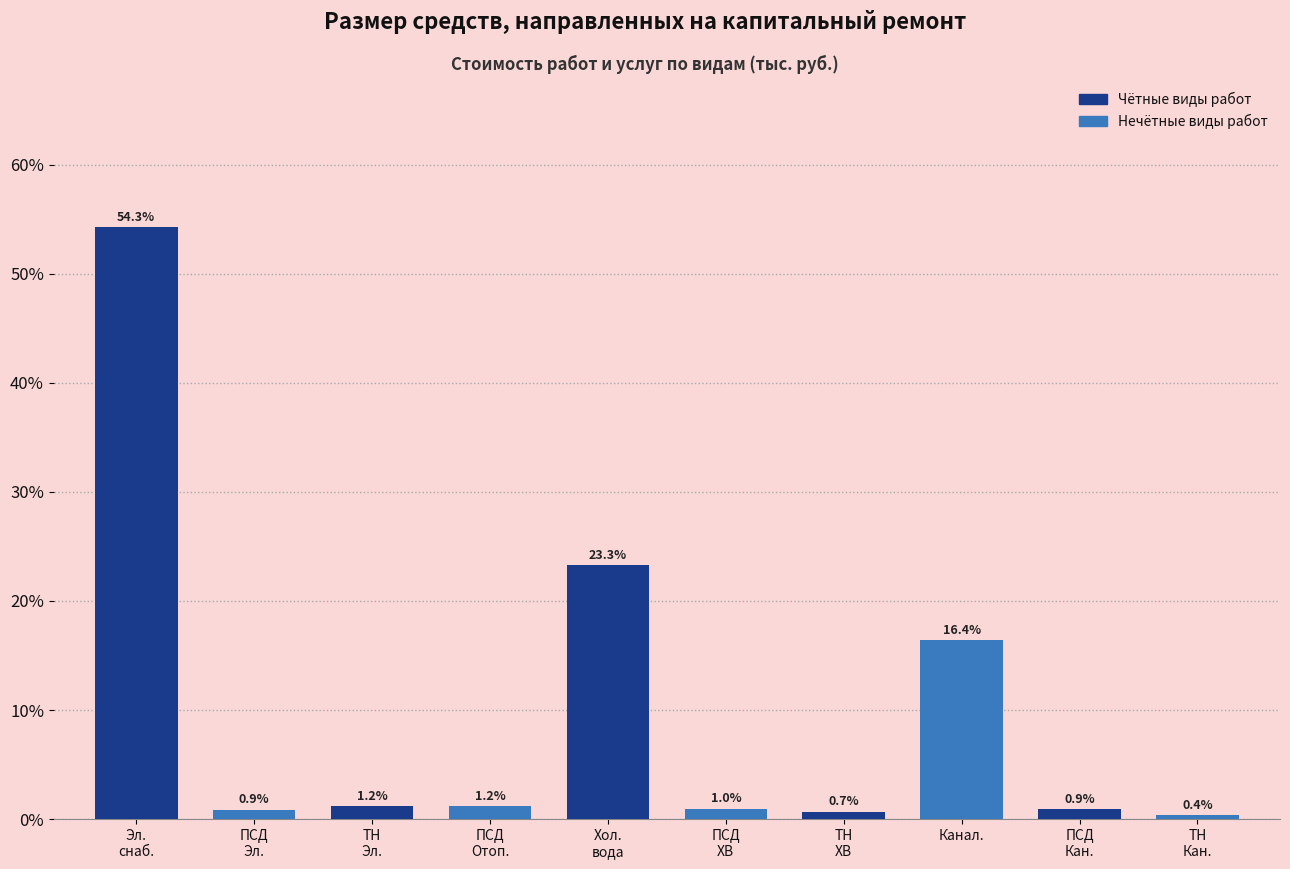

Reading left to right, extract all data points from this chart.

54.3	0.9	1.2	1.2	23.3	1.0	0.7	16.4	0.9	0.4